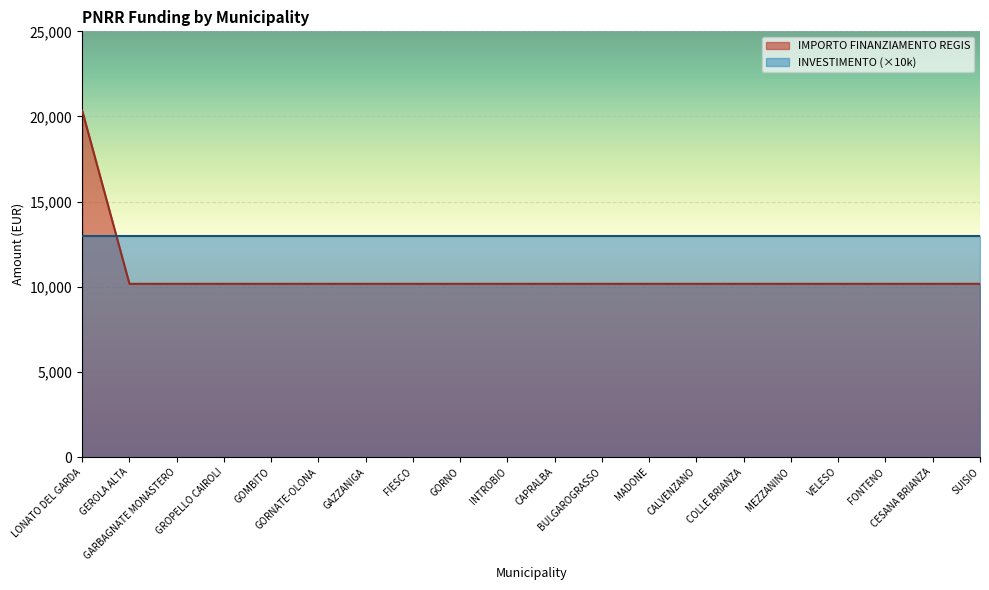

At which label is the value closest to 15258?

LONATO DEL GARDA